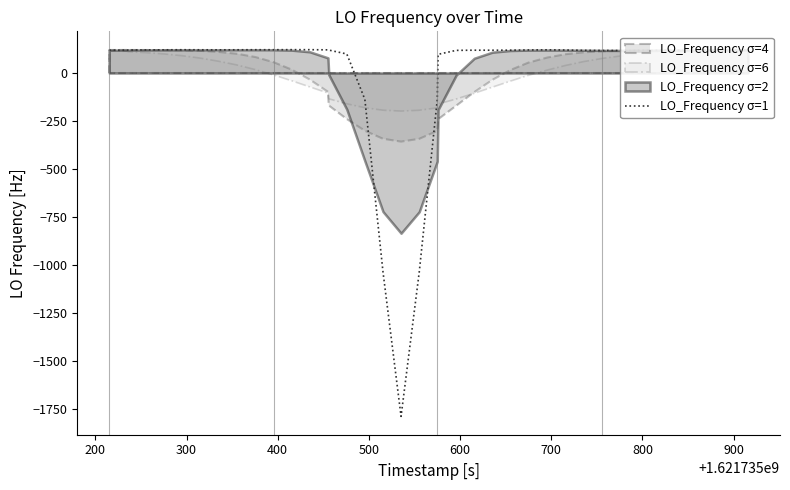

What is the highest value of the LO_Frequency σ=1 series?

121.7